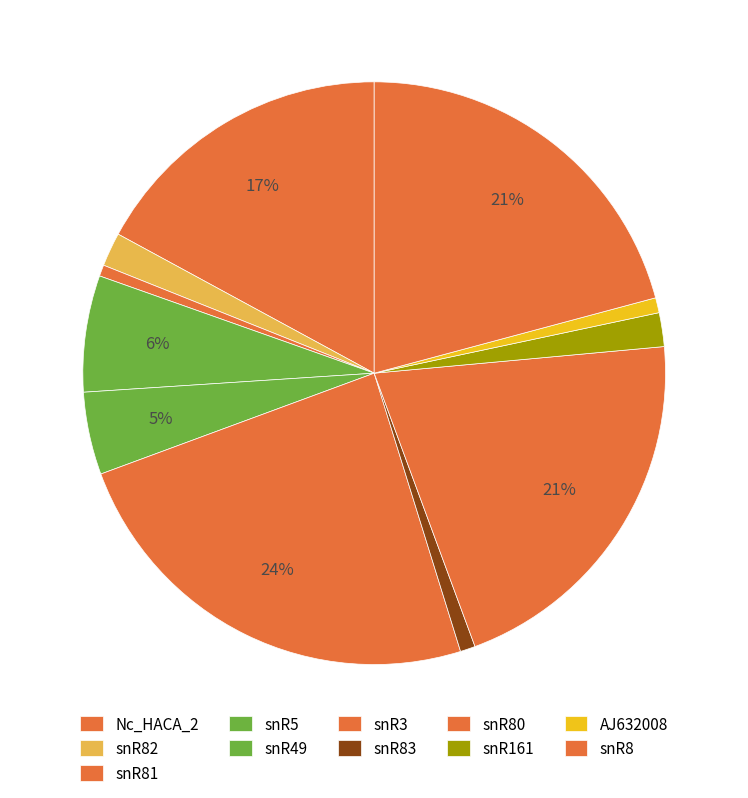

How many slices are in this pie chart?

11